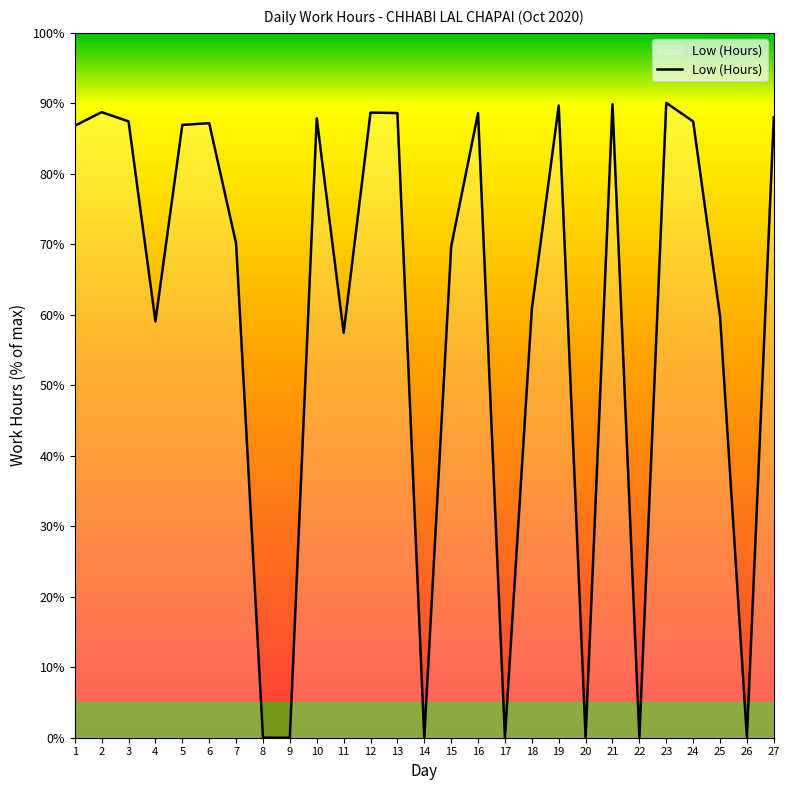

Is it true that the value at 16 is 88.6?

True